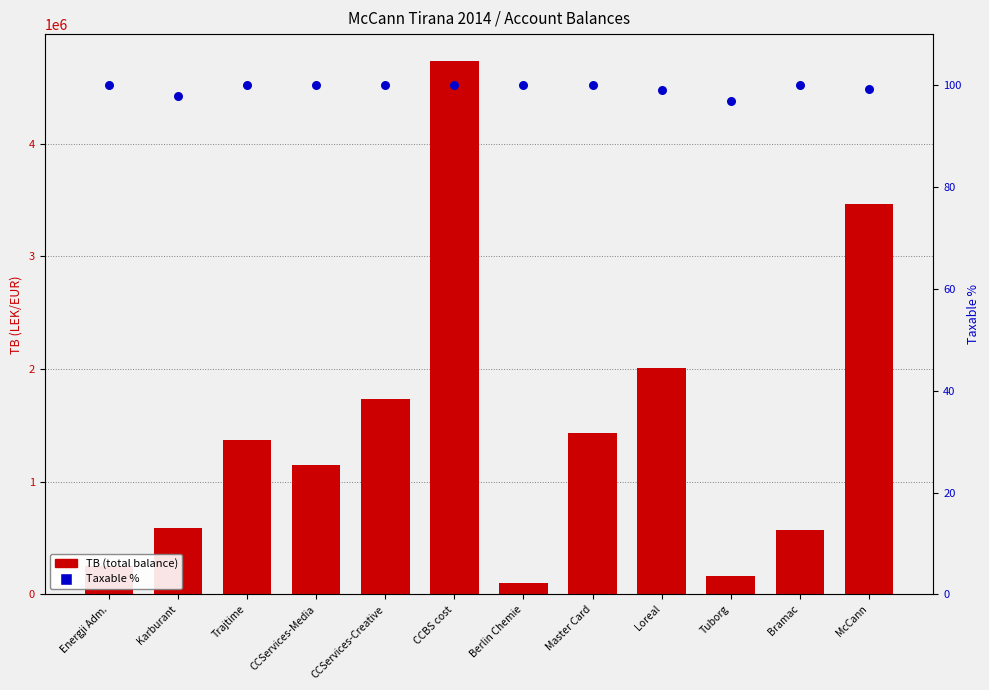

What is the total value across all series at Bramac?

567560.5